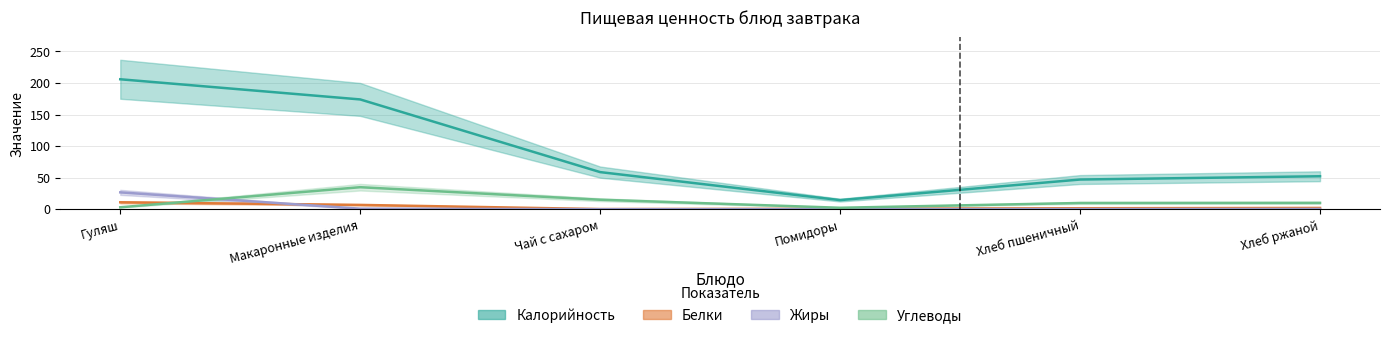

Which series has the widest spread of values?

Калорийность